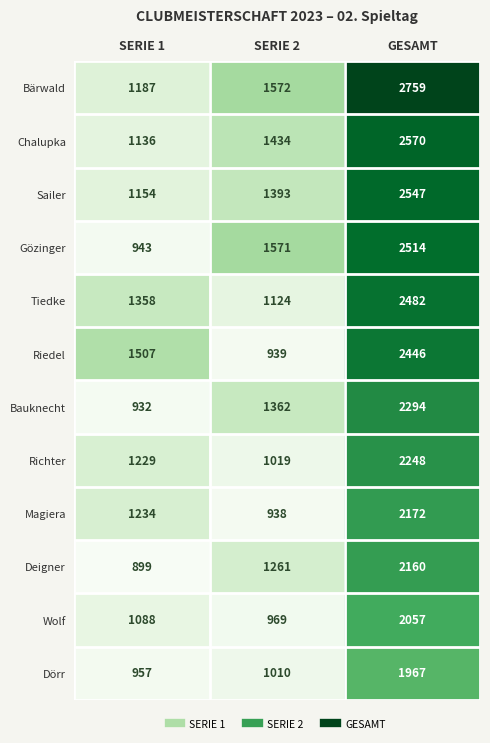

List the series in order of their peak value, lowest first.

Dörr, Wolf, Deigner, Magiera, Richter, Bauknecht, Riedel, Tiedke, Gözinger, Sailer, Chalupka, Bärwald